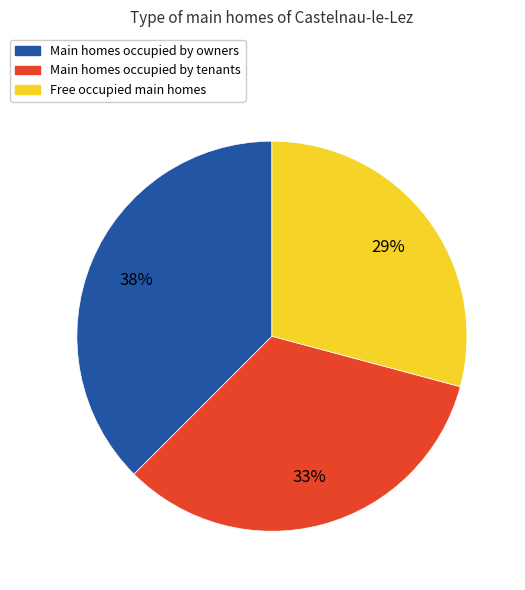

Is it true that Main homes occupied by owners is 38% of the pie?

True